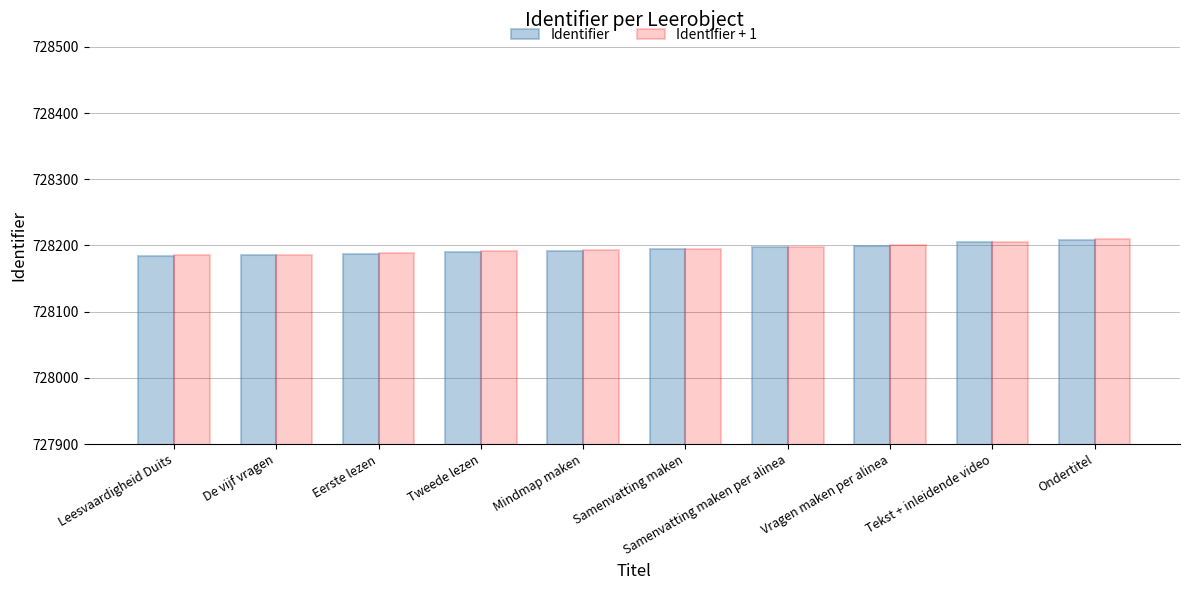

What is the minimum value shown in the chart?

728184